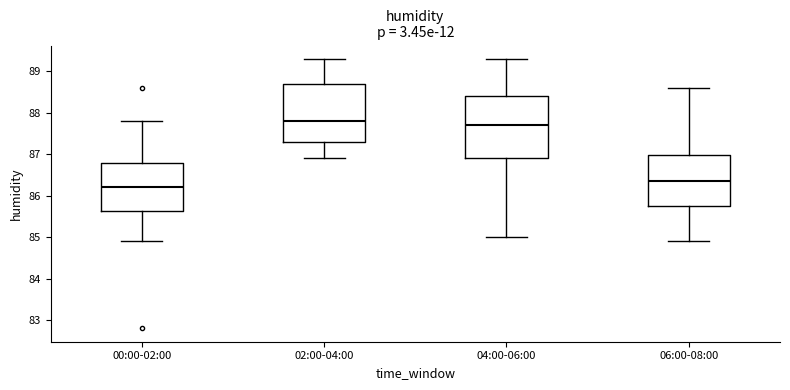

Where is the upper edge of the box for 06:00-08:00 on the y-axis? The values are not printed on the chart, so give them approximately, as read against the axis.

87.0